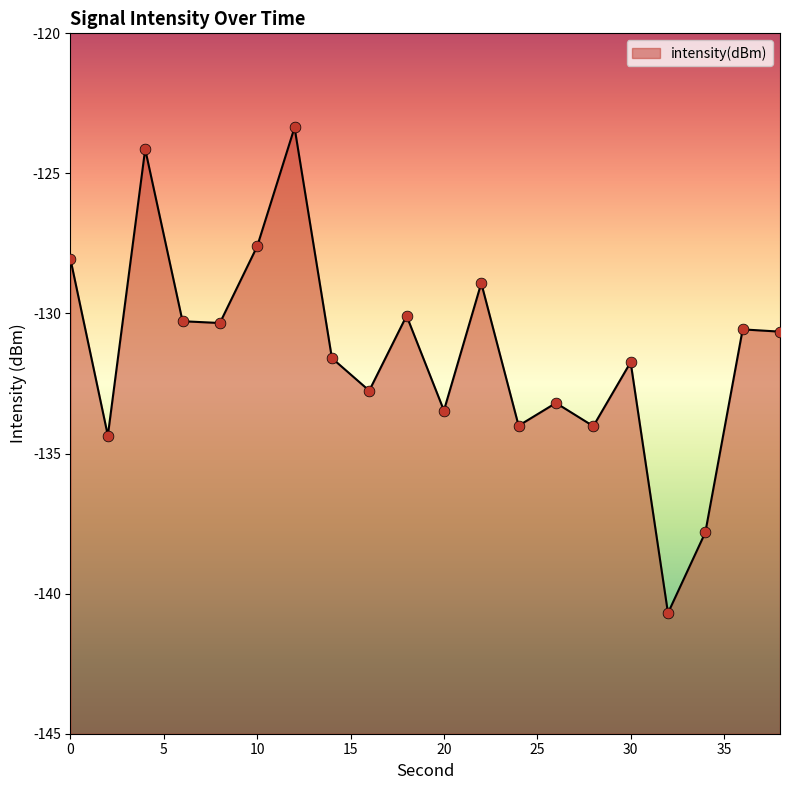

Which has a higher value, 10 or 26?

10